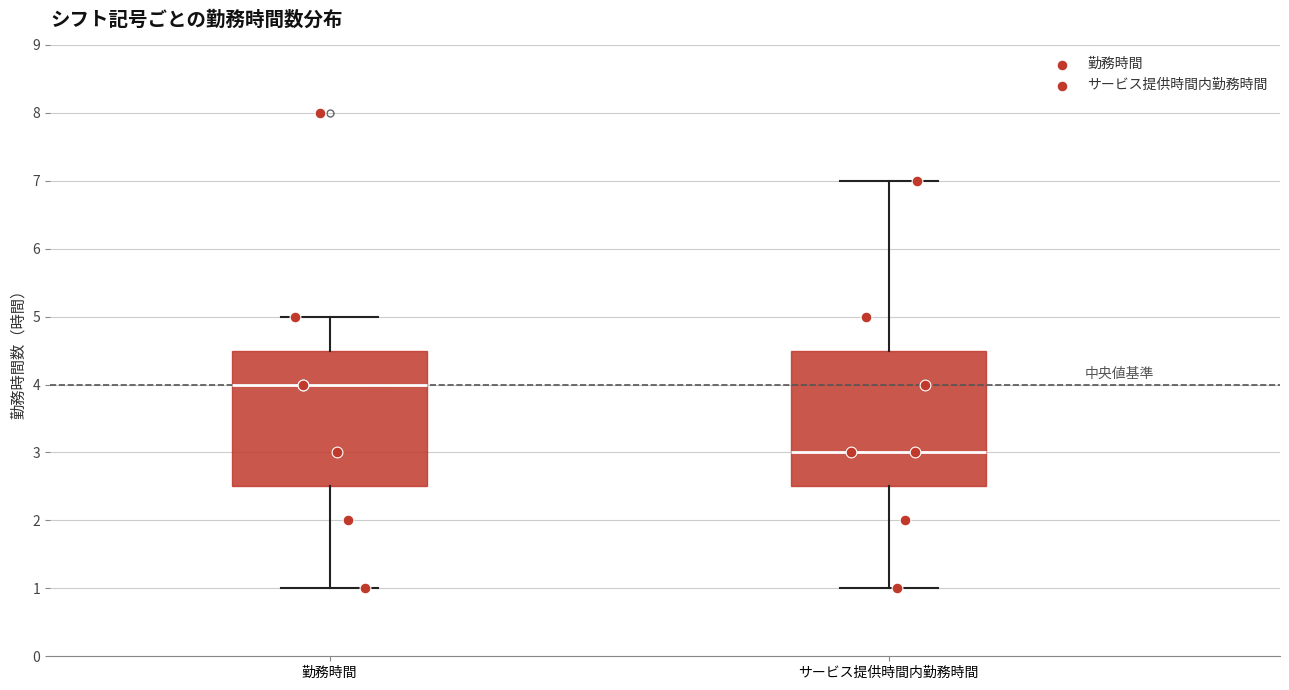

Reading left to right, read every box against the y-axis: the position of its median line, the range the box covers, and the ends of its whiskers. The values are not printed on the chart, so give them approximately, as read against the axis.

勤務時間: median 4.0, box 2.5 to 4.5, whiskers 1.0 to 5.0
サービス提供時間内勤務時間: median 3.0, box 2.5 to 4.5, whiskers 1.0 to 7.0